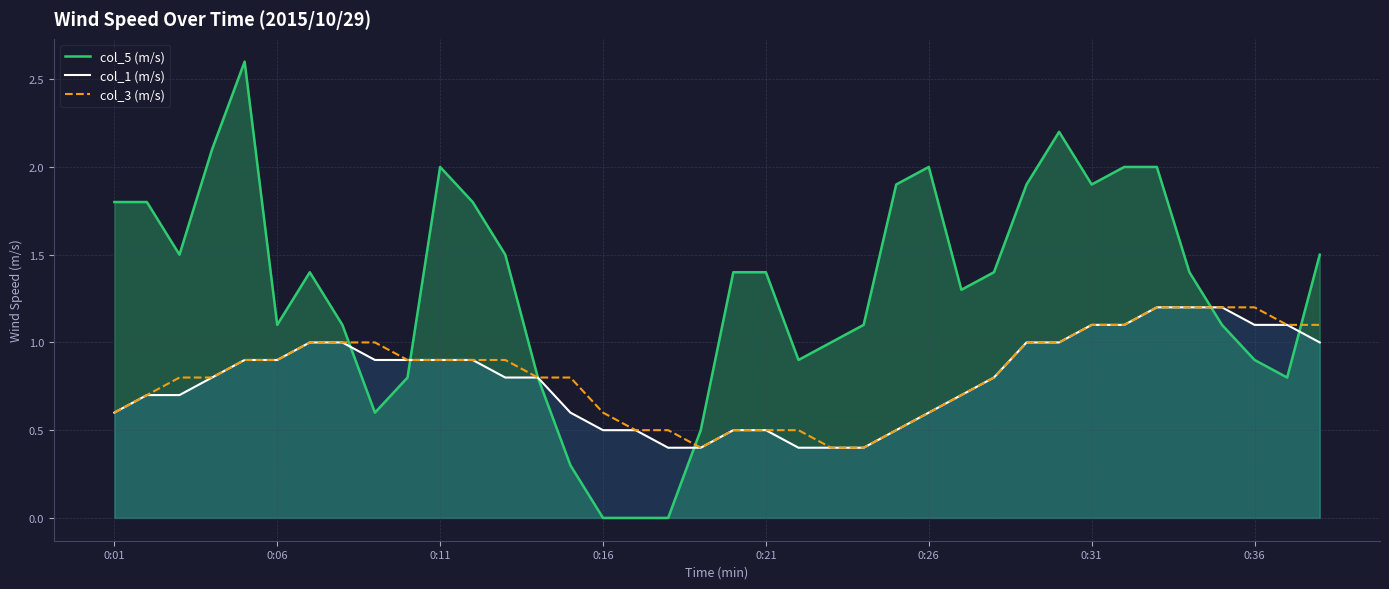

Is the value of col_5 (m/s) at 36 greater than the value of col_1 (m/s) at 32?

No